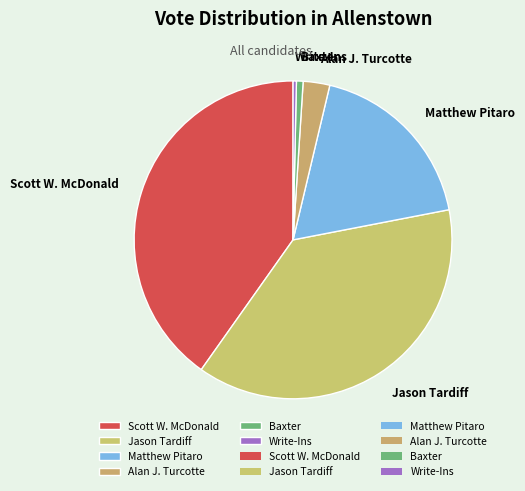

Between Jason Tardiff and Write-Ins, which is larger?

Jason Tardiff